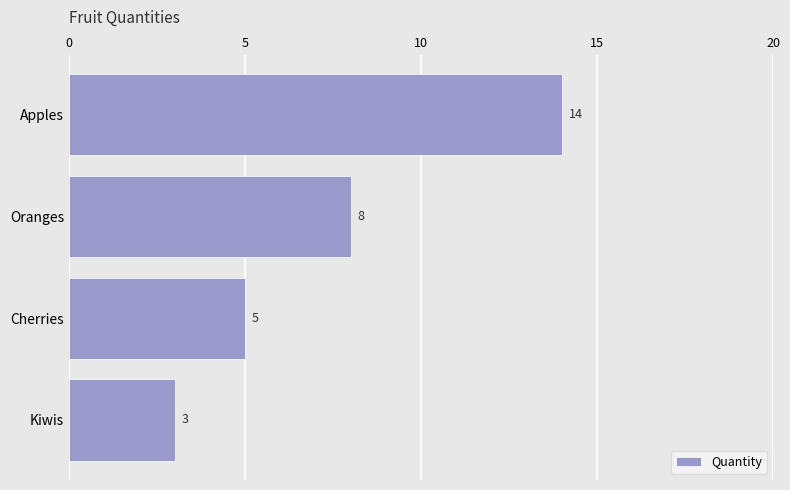

Reading top to bottom, transcribe all the data shown in this chart.

Apples=14	Oranges=8	Cherries=5	Kiwis=3